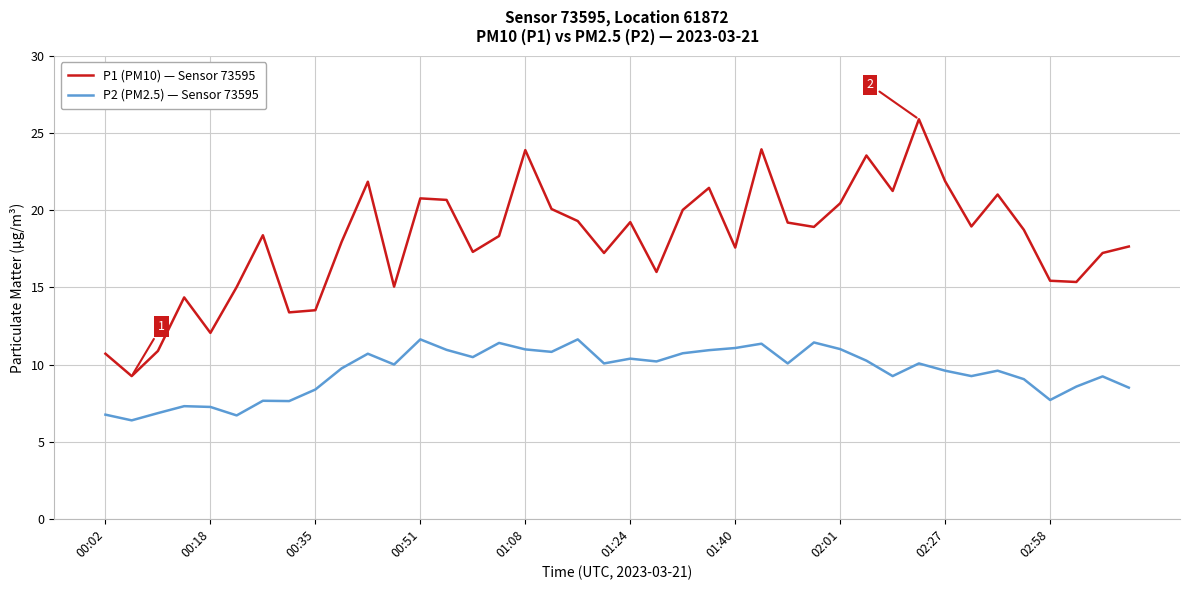

Rank the series by their average value, from highest to lowest.

P1 (PM10) — Sensor 73595, P2 (PM2.5) — Sensor 73595